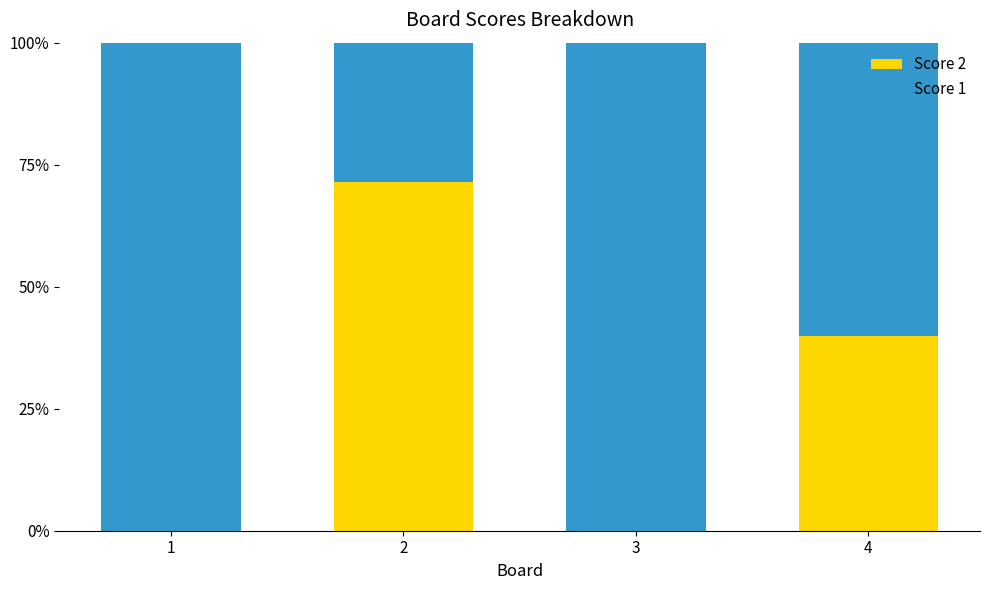

Reading left to right, what are the values for Score 2?

1=0.0	2=71.4	3=0.0	4=40.0